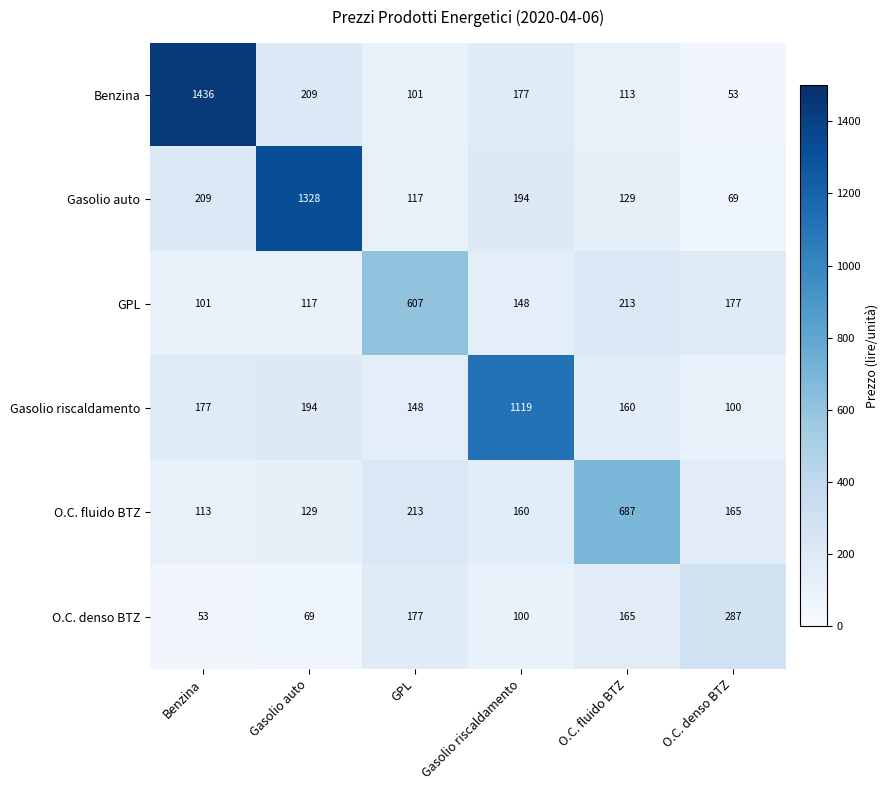

True or false: Benzina has a value of 209 at Gasolio auto.

True